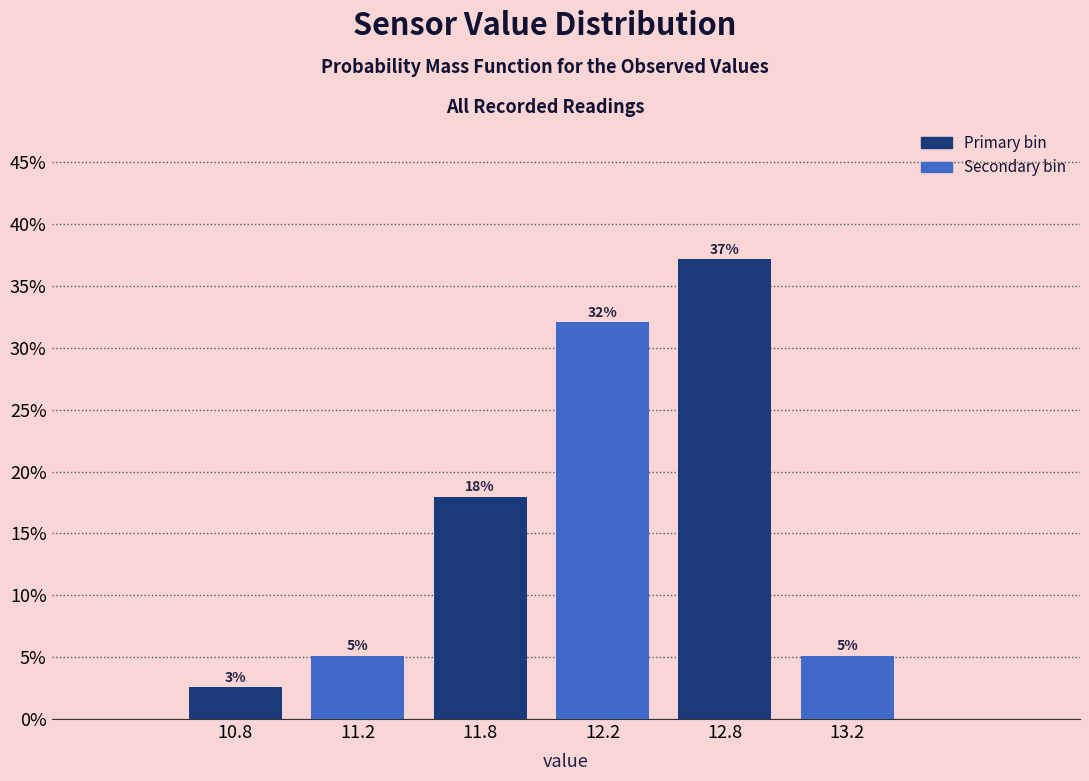

Are the bars horizontal?

No